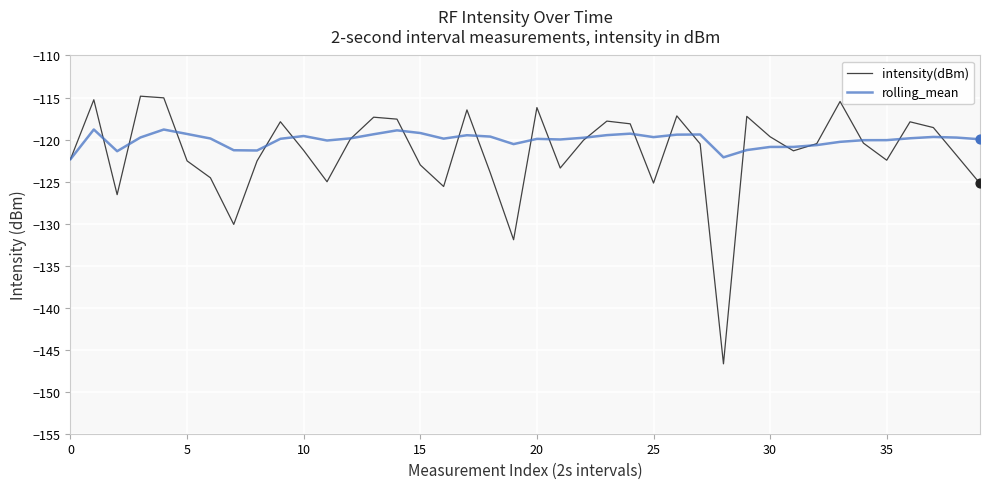

What is the greatest value displayed?

-114.8